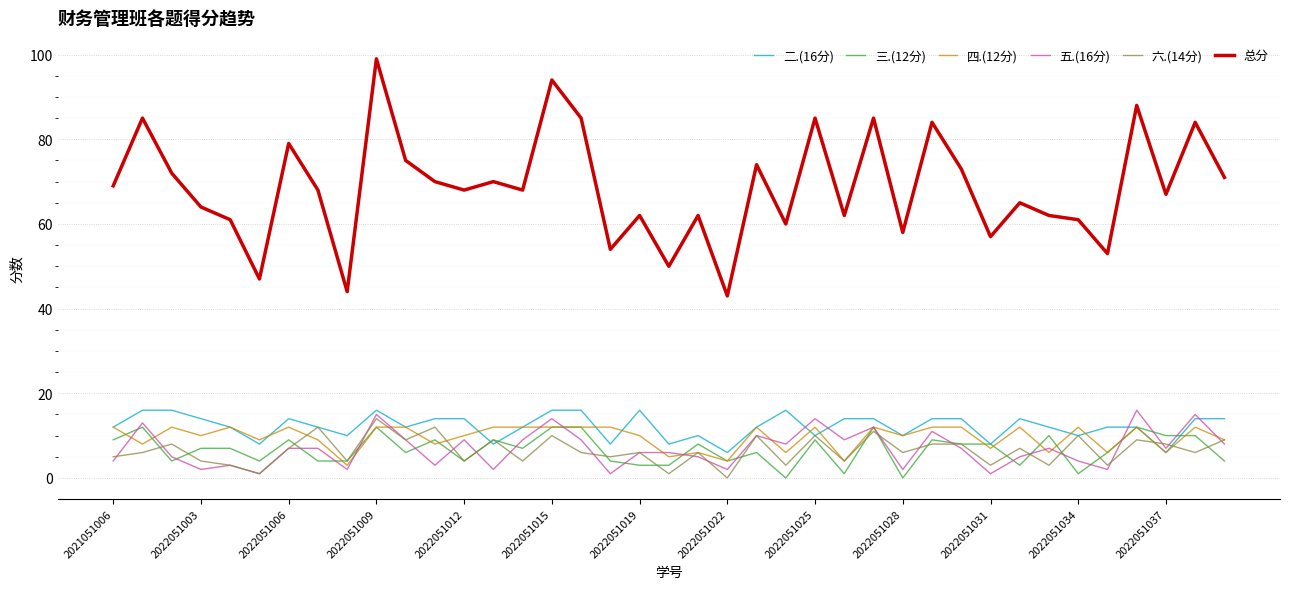

Which series has the largest total across all categories?

总分